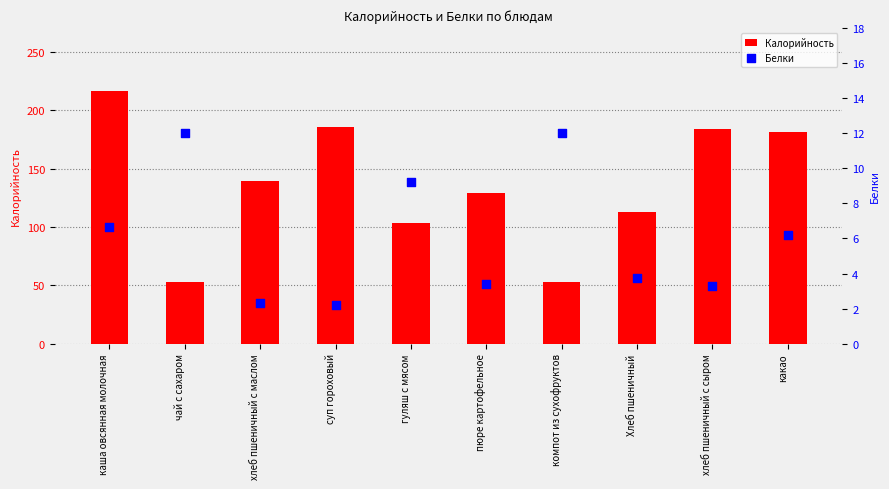

Which series has the largest total across all categories?

Калорийность